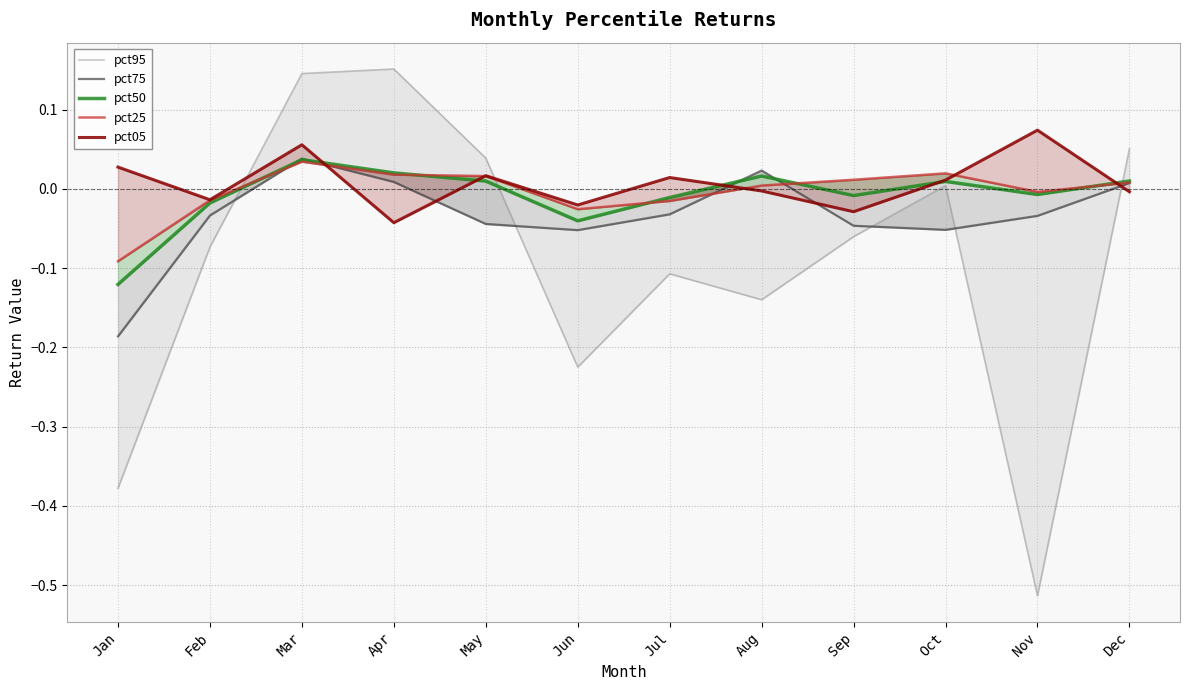

Which category has the lowest value across all series?

Nov